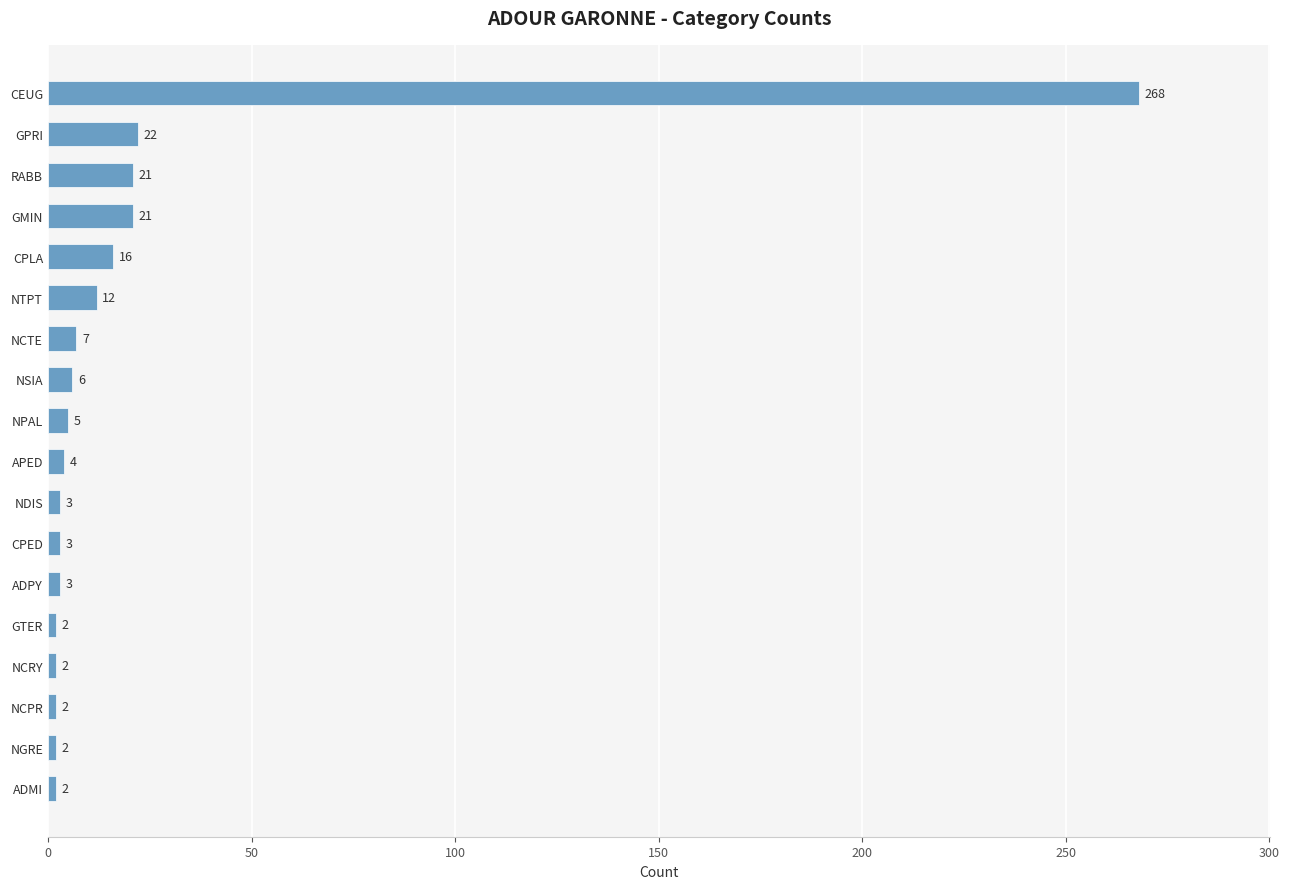

The chart shows a value of 3 at CPED. True or false?

True